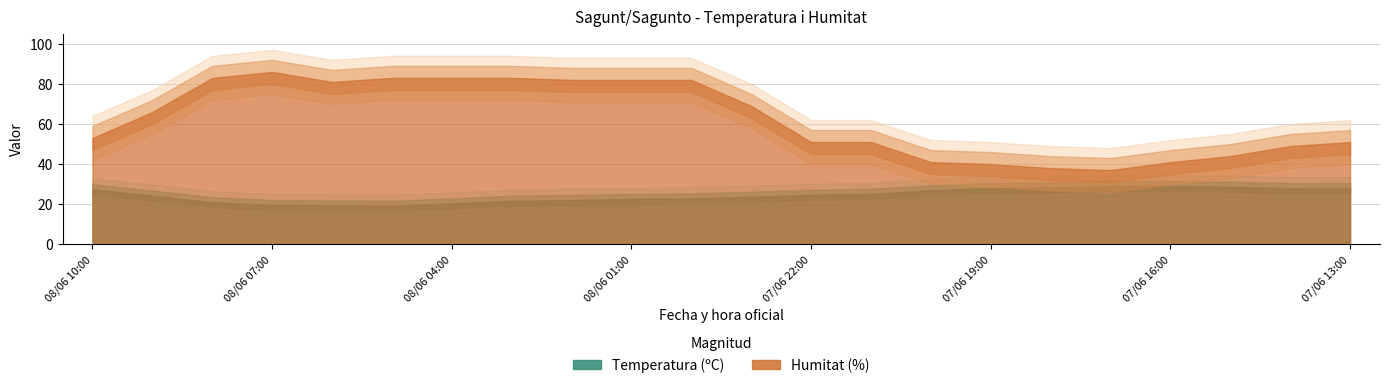

What is the sum of all Temperatura (ºC) values?

540.4